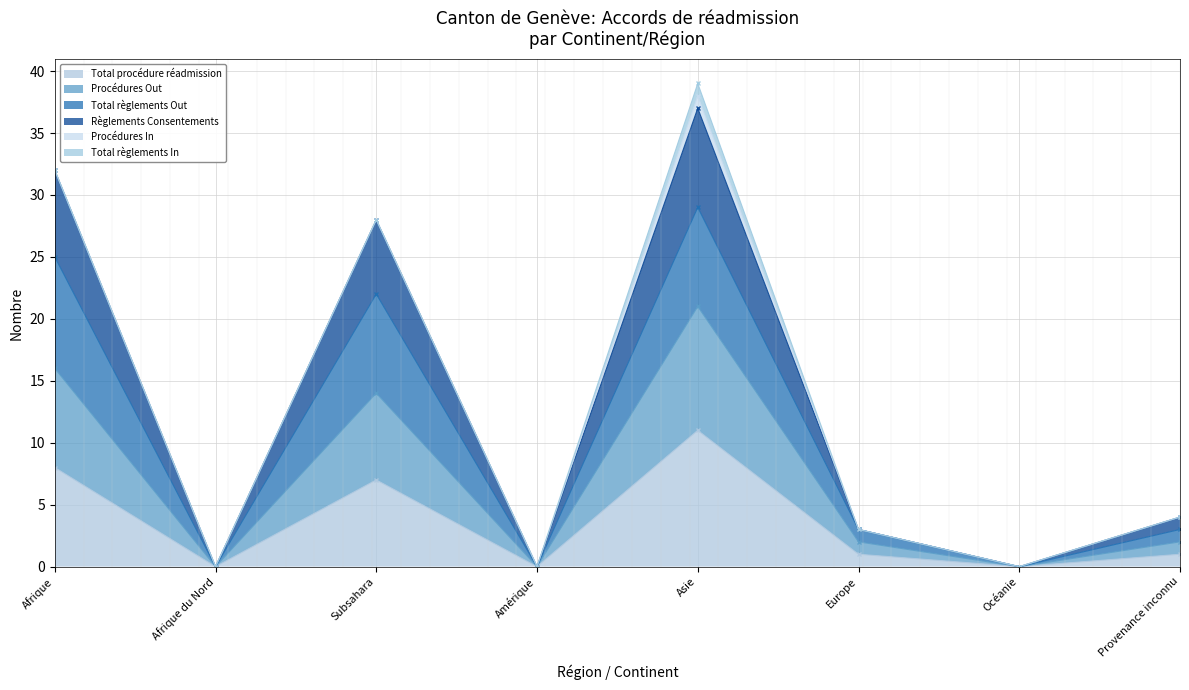

Which category has the highest value in the Total règlements Out series?

Asie